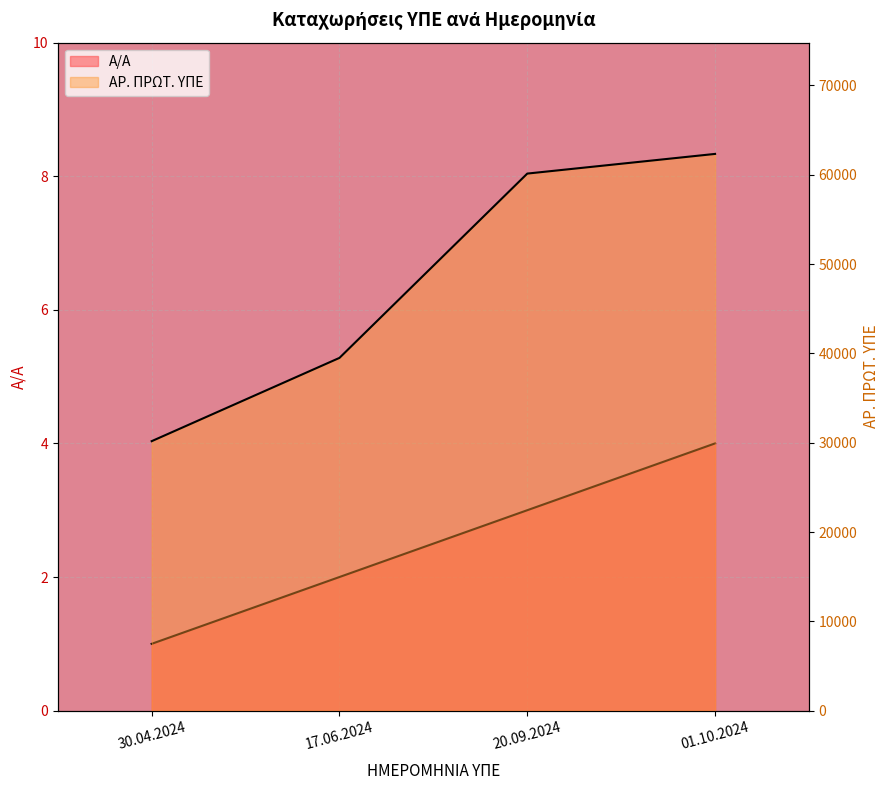

Is it true that Α/Α equals 3 at 20.09.2024?

True